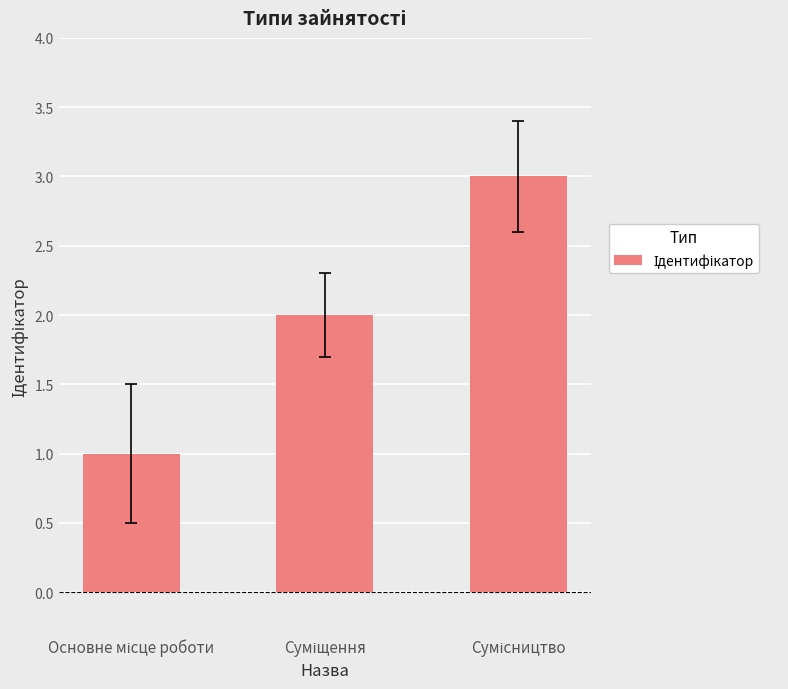

How many values are below 2?

1